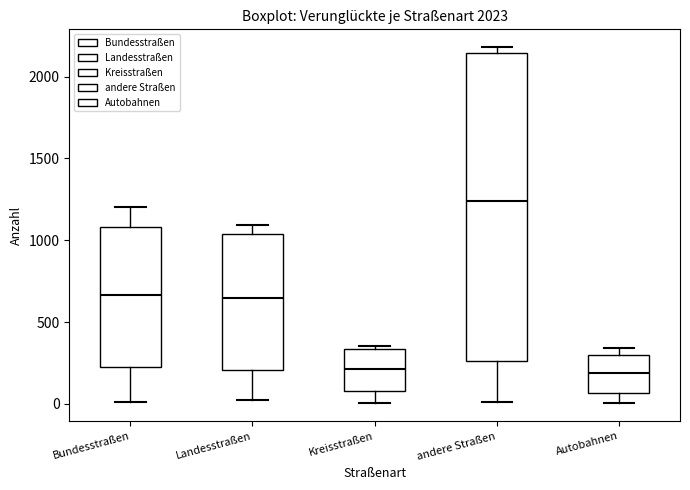

Reading left to right, read every box against the y-axis: the position of its median line, the range the box covers, and the ends of its whiskers. The values are not printed on the chart, so give them approximately, as read against the axis.

Bundesstraßen: median 650, box 200 to 1100, whiskers 0 to 1200
Landesstraßen: median 650, box 200 to 1050, whiskers 50 to 1100
Kreisstraßen: median 200, box 100 to 350, whiskers 0 to 350 (just above the box's upper edge)
andere Straßen: median 1250, box 250 to 2150, whiskers 0 to 2200
Autobahnen: median 200, box 50 to 300, whiskers 0 to 350